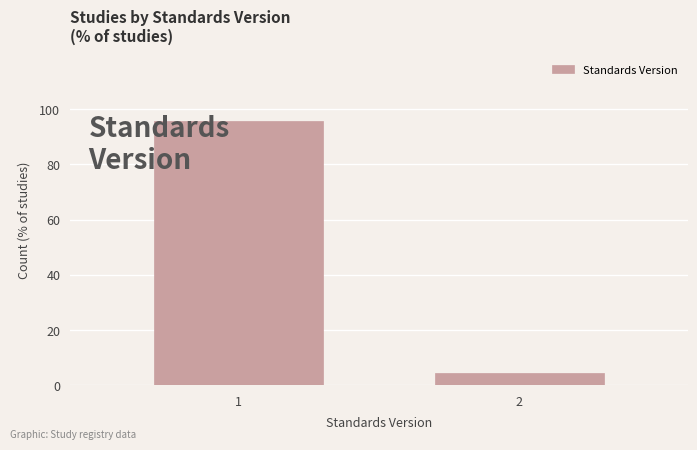

Reading right to left, list all the values displayed in this chart.

4.3	95.7